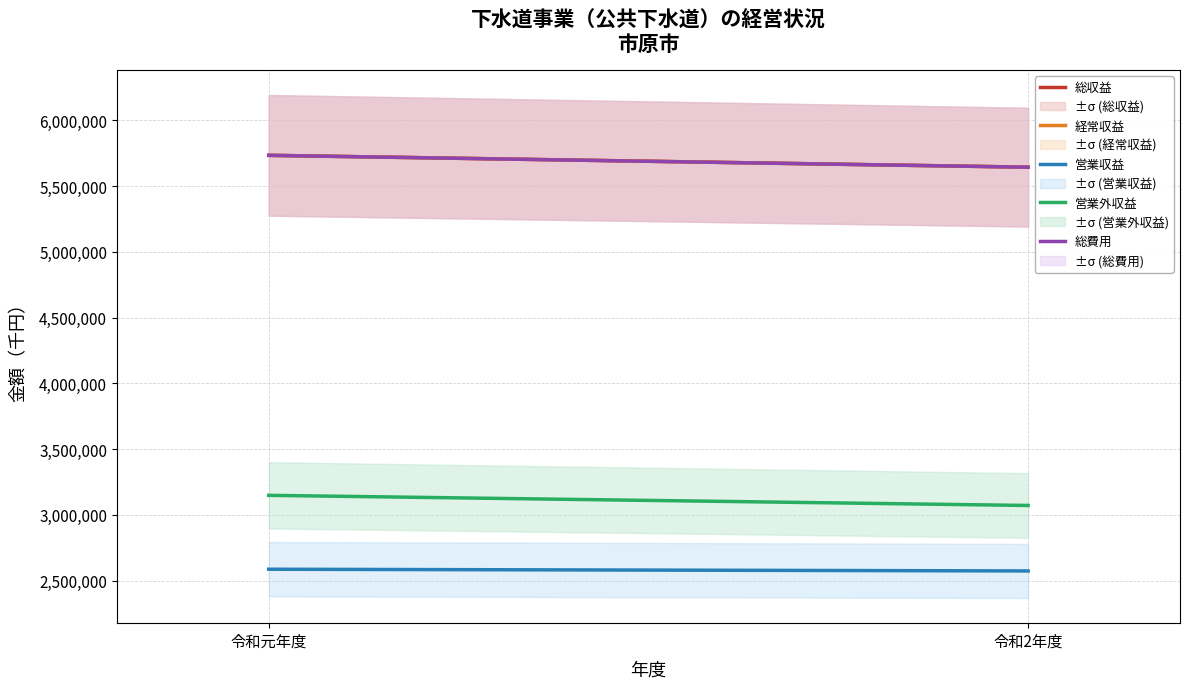

Which has a higher value, 令和2年度 or 令和元年度?

令和元年度